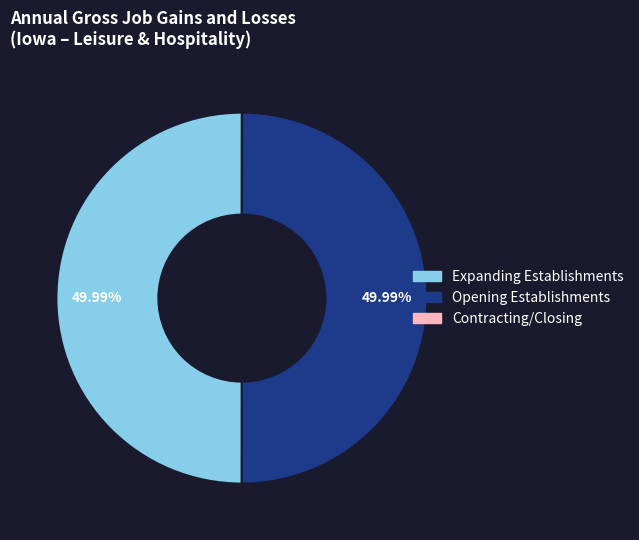

Is there a majority slice in this chart?

No